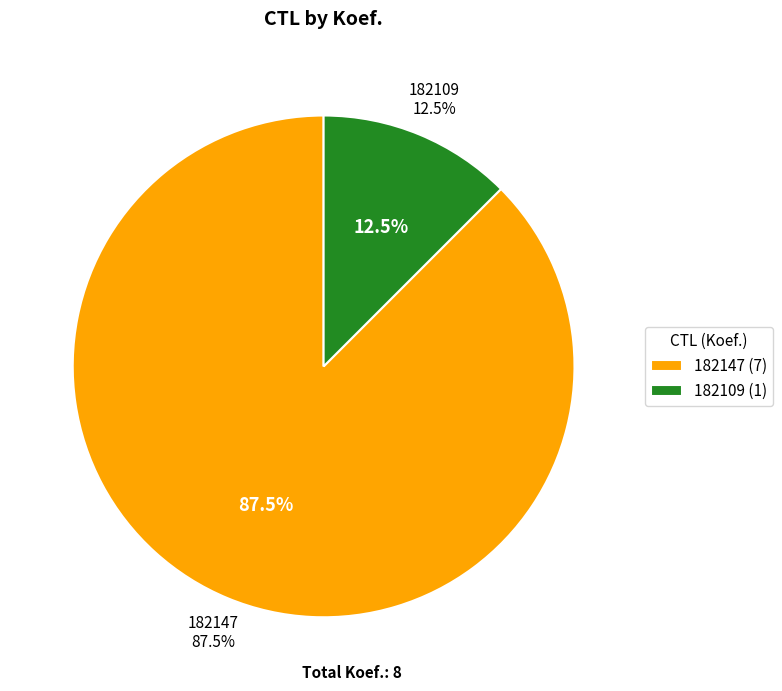

Which category has the smallest portion of the pie?

182109